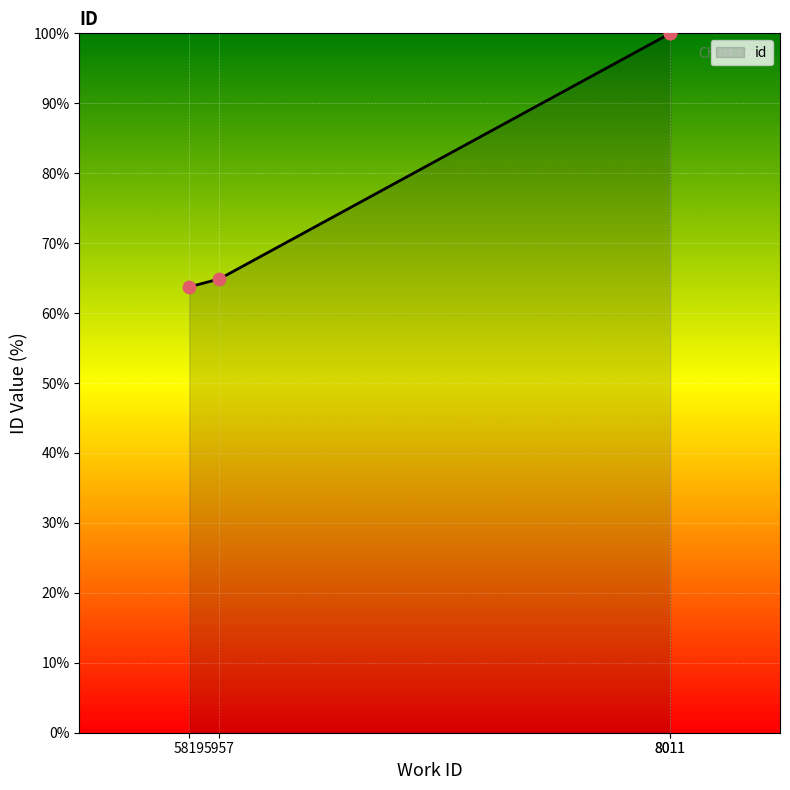

Which has a higher value, 8011 or 5819?

8011